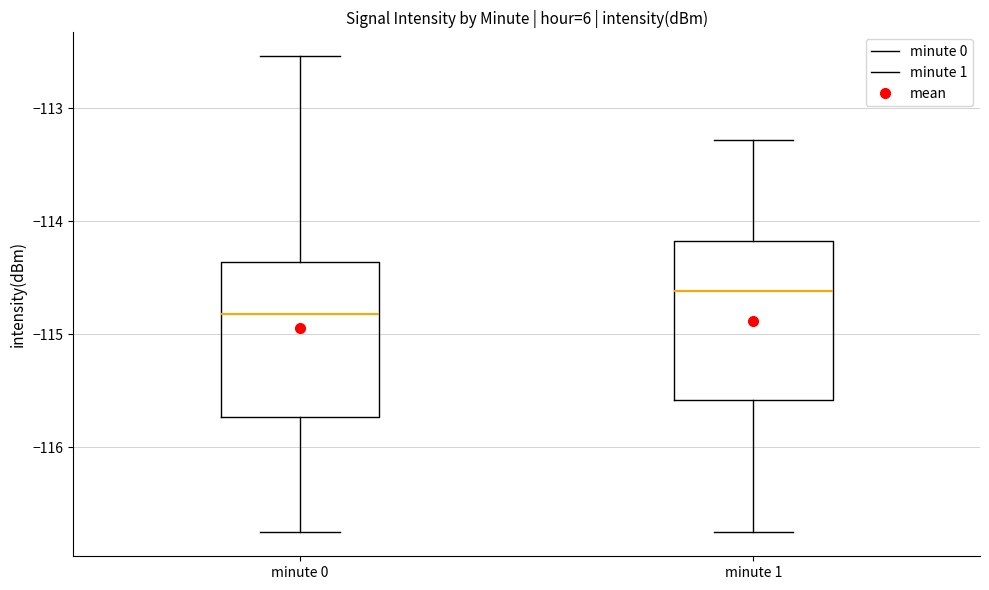

Where does the median line of the box for minute 1 sit on the y-axis? The values are not printed on the chart, so give them approximately, as read against the axis.

-114.6